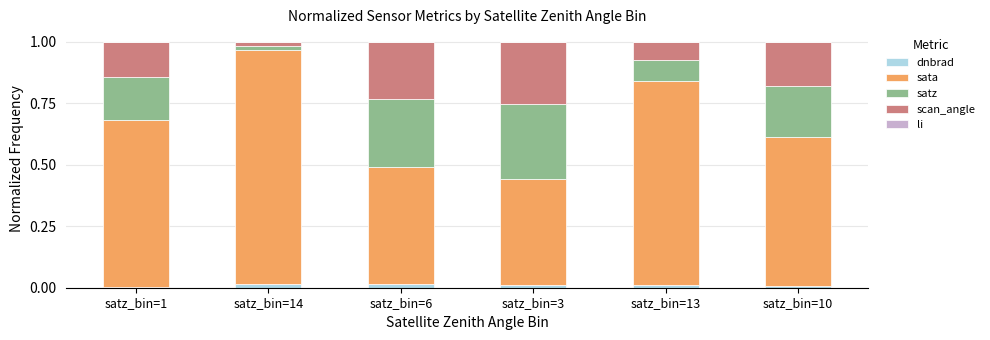

Which series has the widest spread of values?

sata